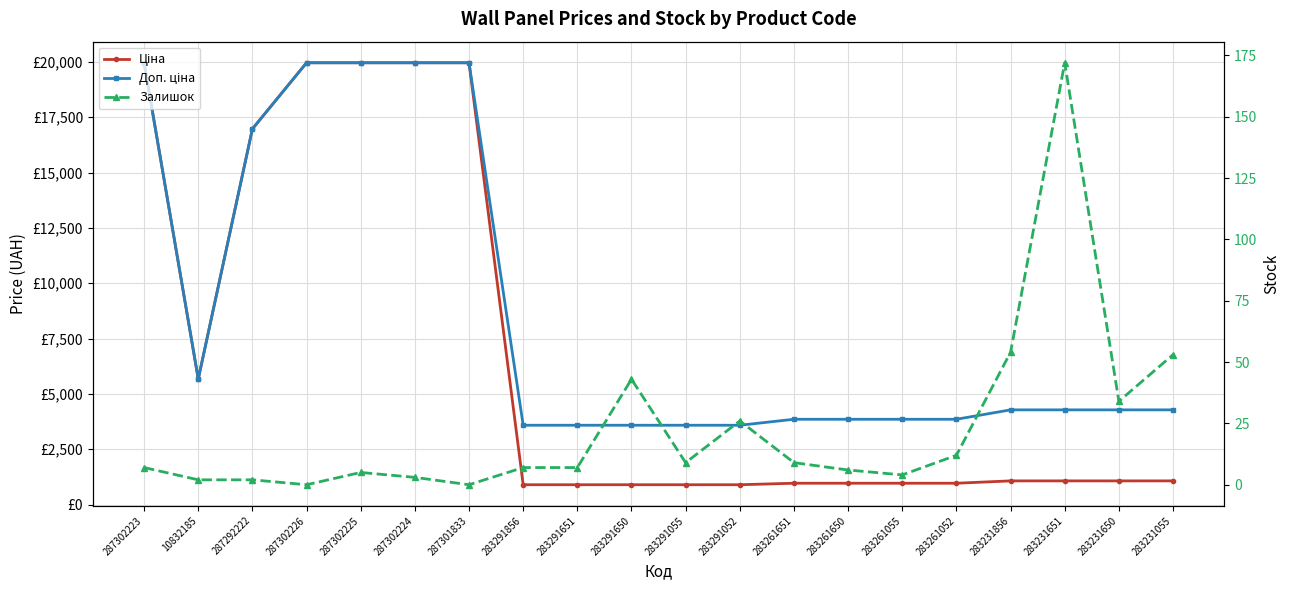

What is the sum of the Доп. ціна values at 287302223 and 283261651?

23818.2